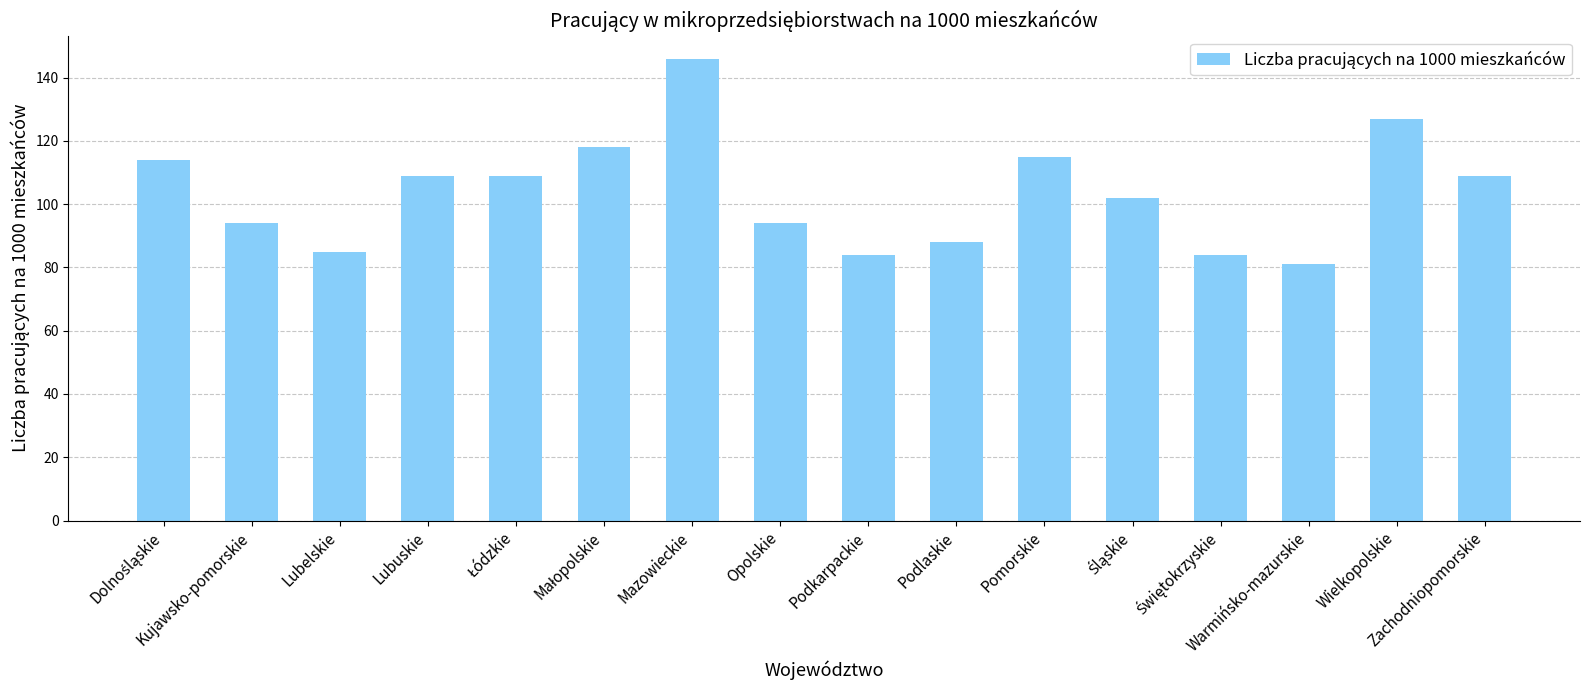

What is the difference between the maximum and minimum values?

65